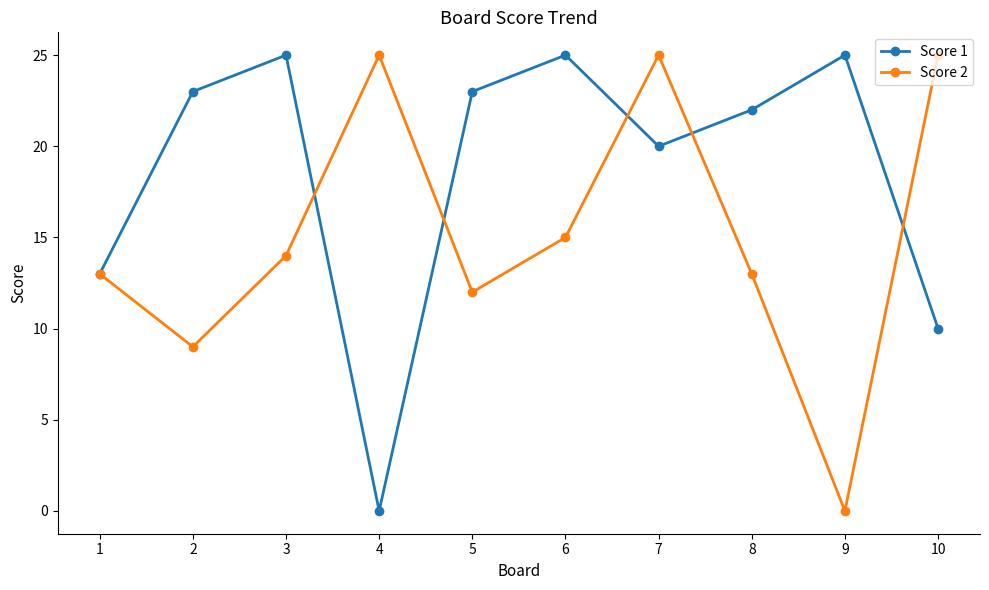

At 4, list the series in order from largest to smallest.

Score 2, Score 1